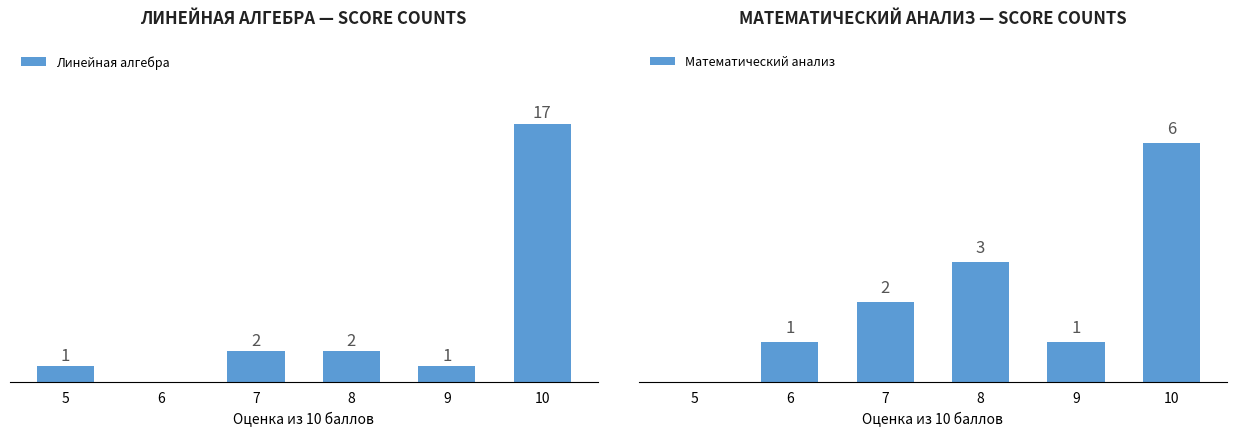

Count the number of categories in the chart.

6